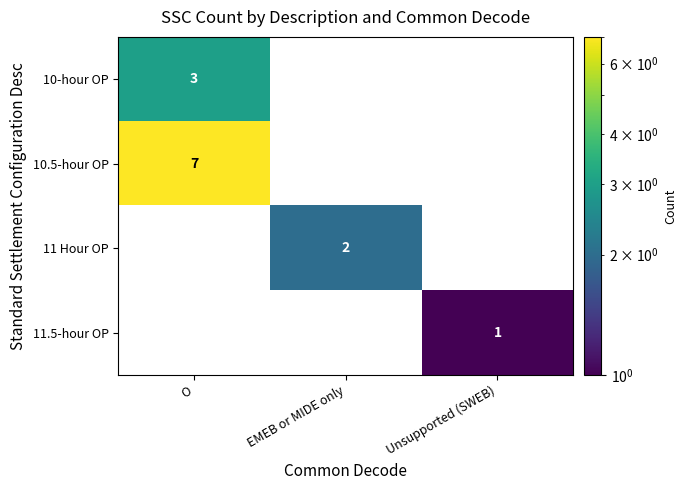

At which category does the chart reach its peak across all series?

O